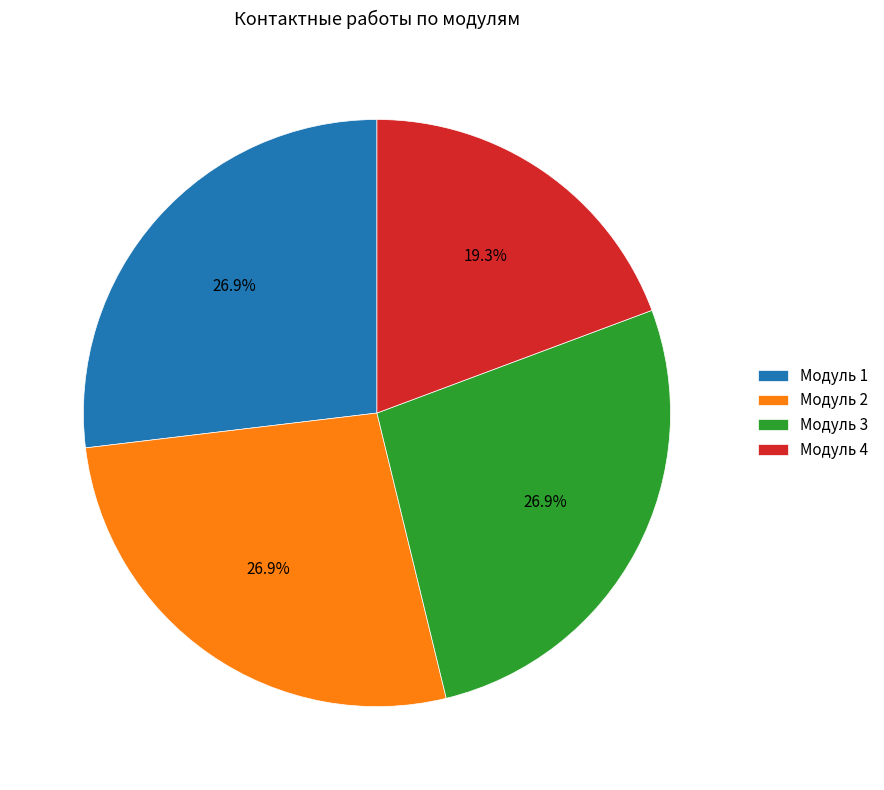

Is it true that Модуль 2 is 13% of the pie?

False